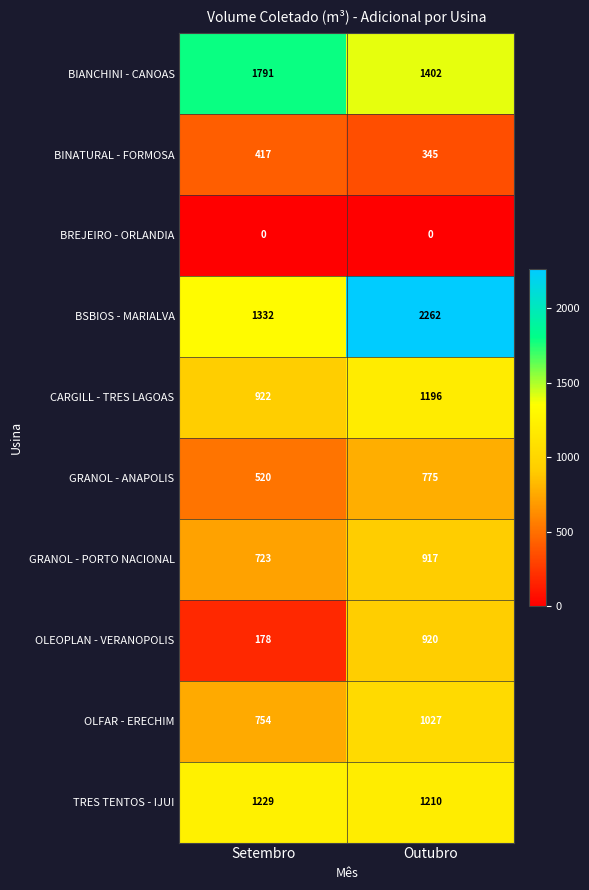

Which category has the highest value across all series?

Outubro